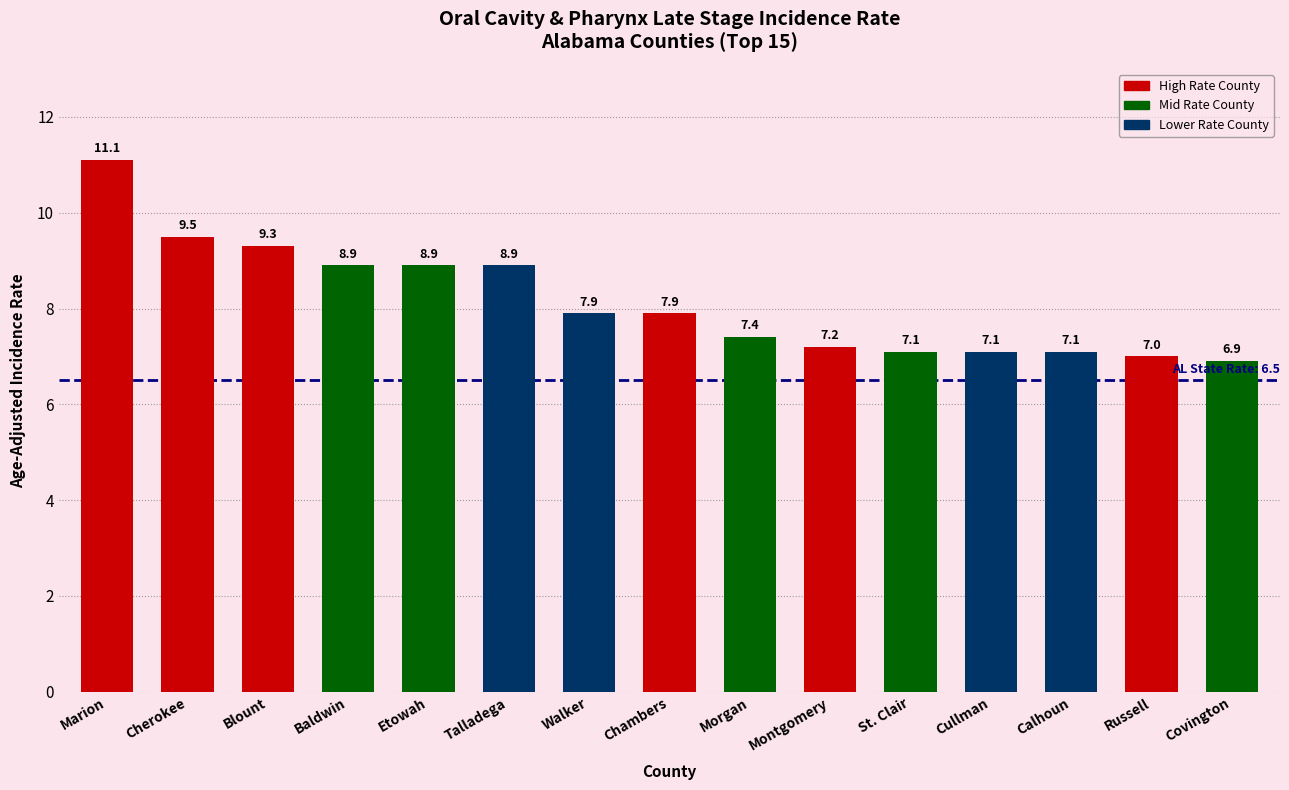

Reading left to right, extract all data points from this chart.

11.1	9.5	9.3	8.9	8.9	8.9	7.9	7.9	7.4	7.2	7.1	7.1	7.1	7.0	6.9